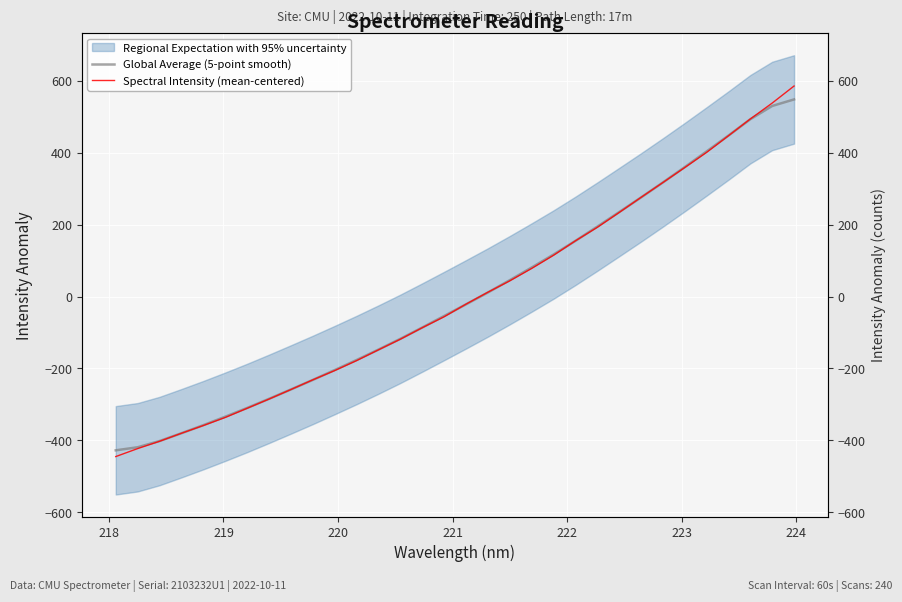

The Global Average (5-point smooth) series shows 133.3 at 22. True or false?

False